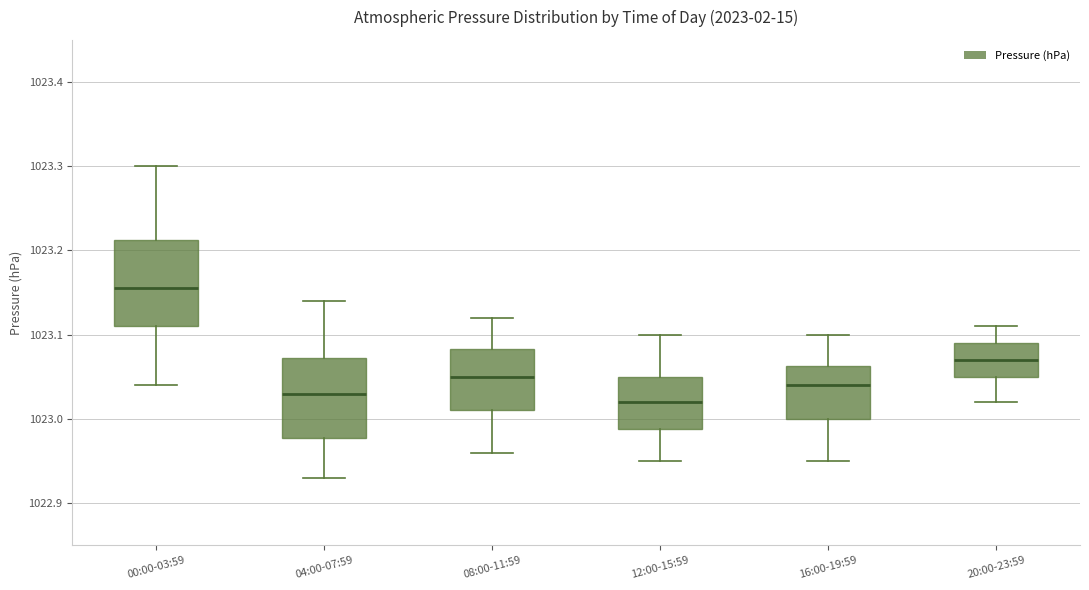

Where does the median line of the box for 20:00-23:59 sit on the y-axis? The values are not printed on the chart, so give them approximately, as read against the axis.

1023.07